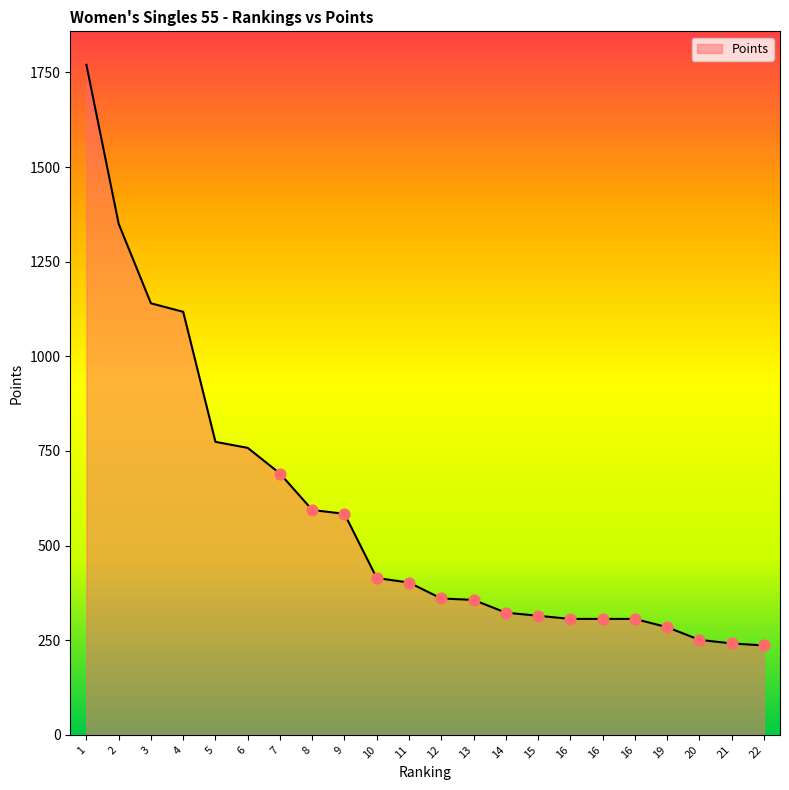

What is the ratio of the value at 16 to the value at 1?

0.2